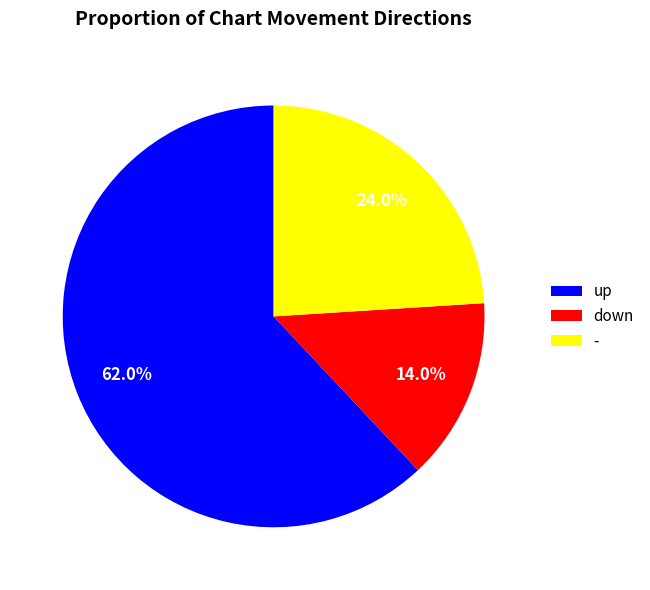

Which category accounts for the majority?

up